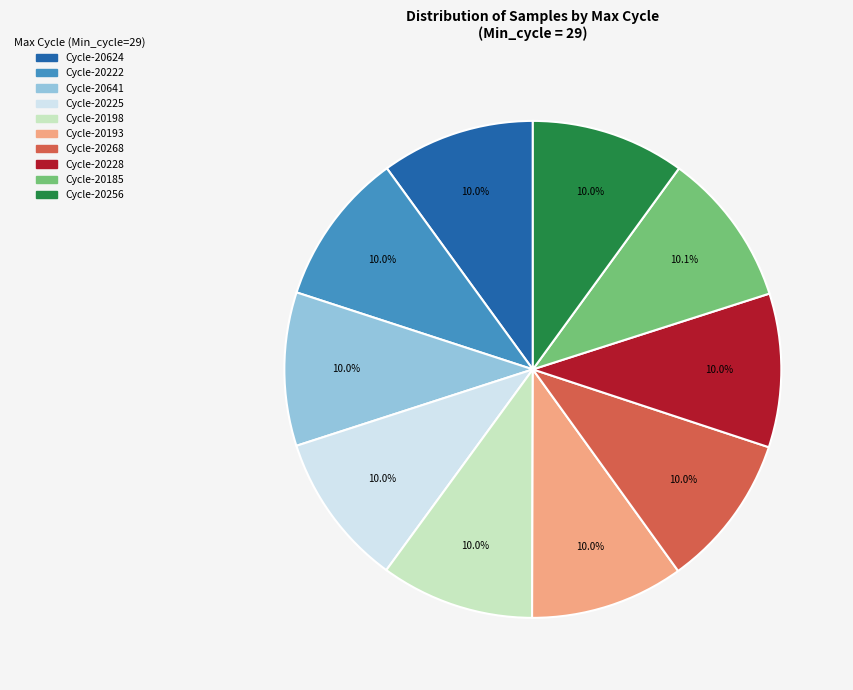

Is Cycle-20228 the majority of the pie?

No